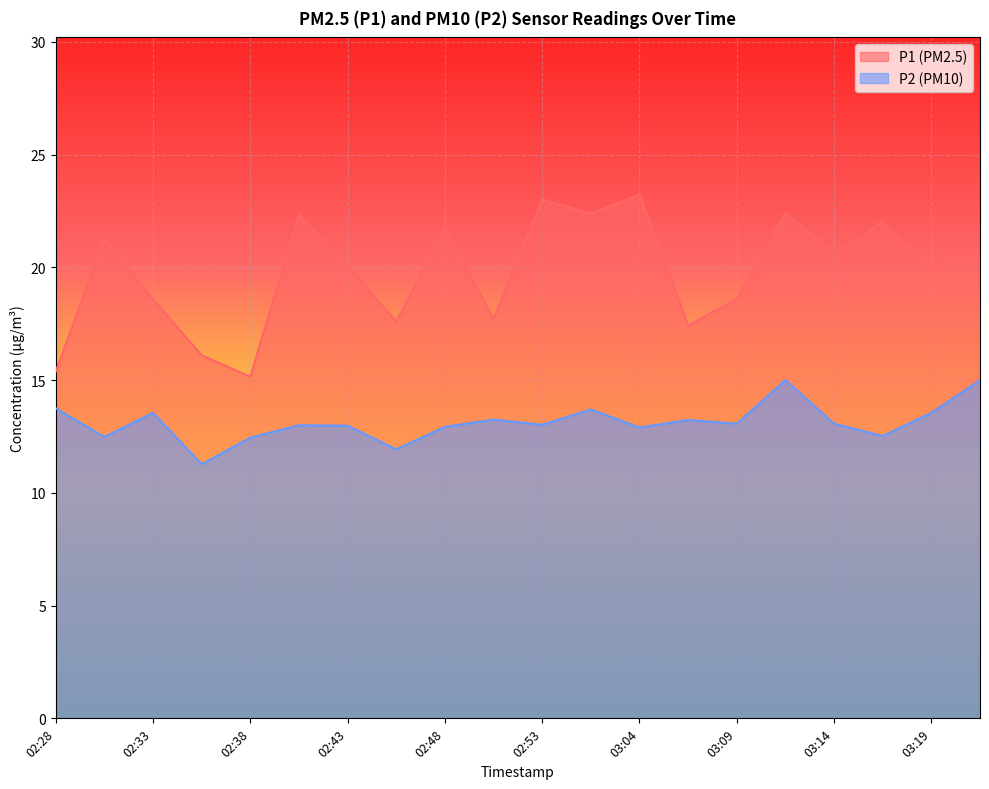

What position from the right is 02:48?

12